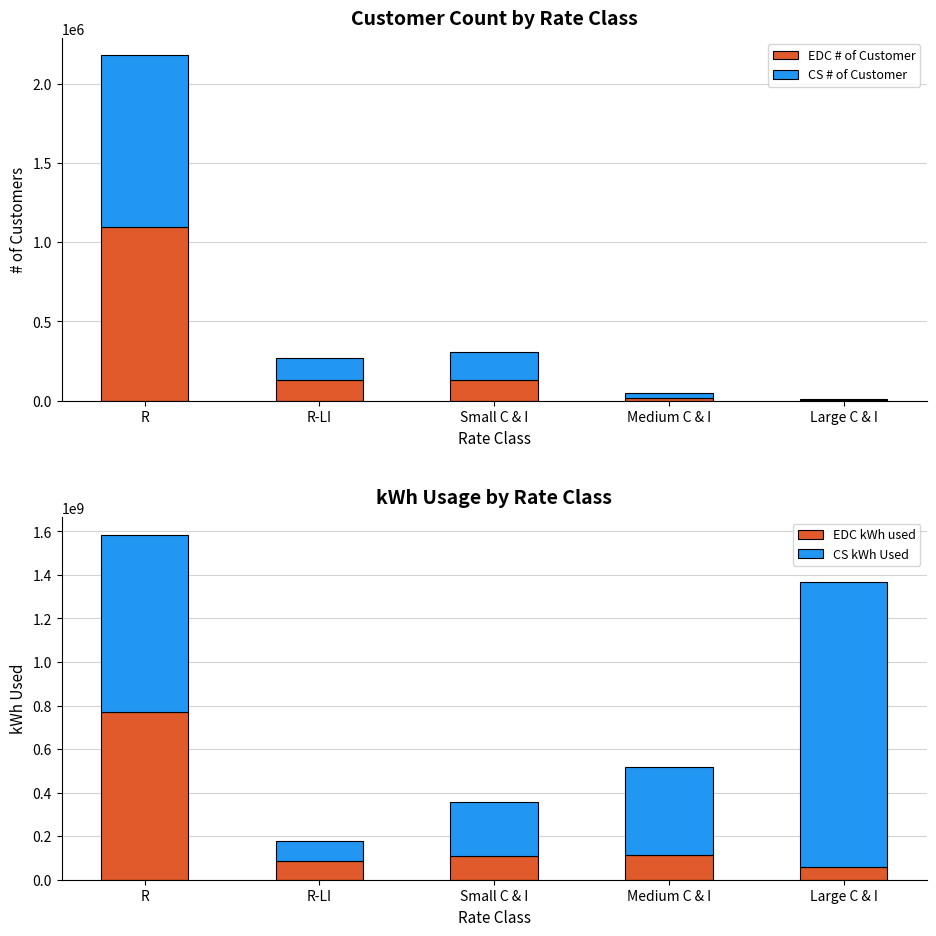

What is the spread (max minus min) of values at Medium C & I?

404740485.9